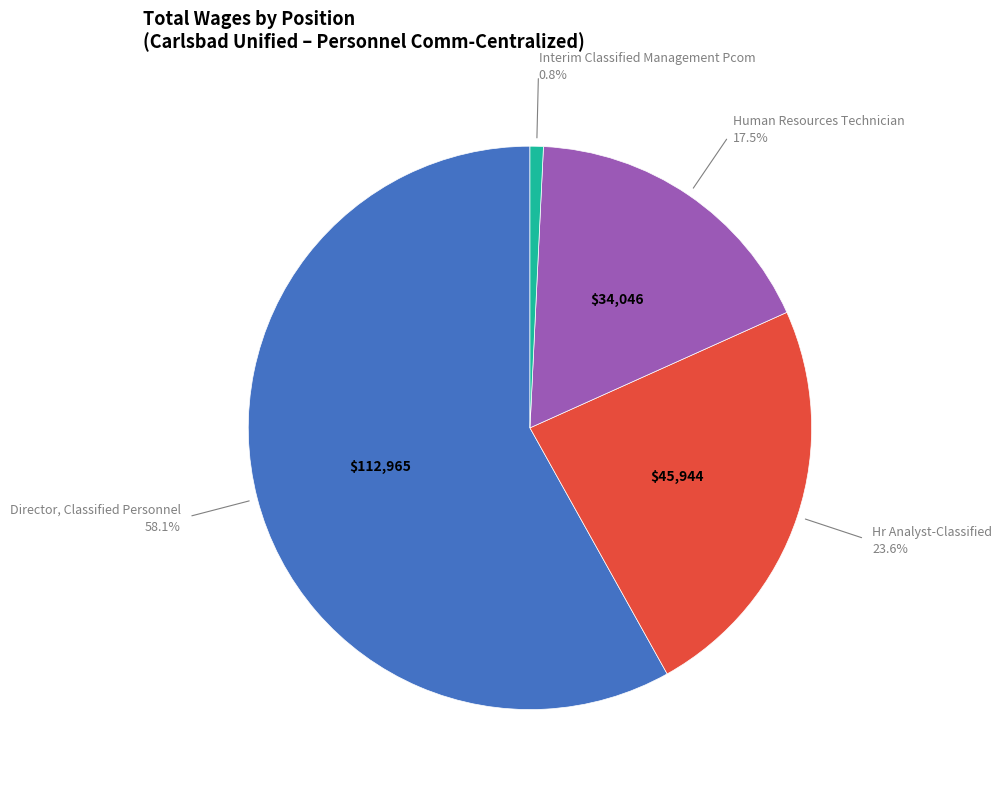

Does any single category account for the majority?

Yes